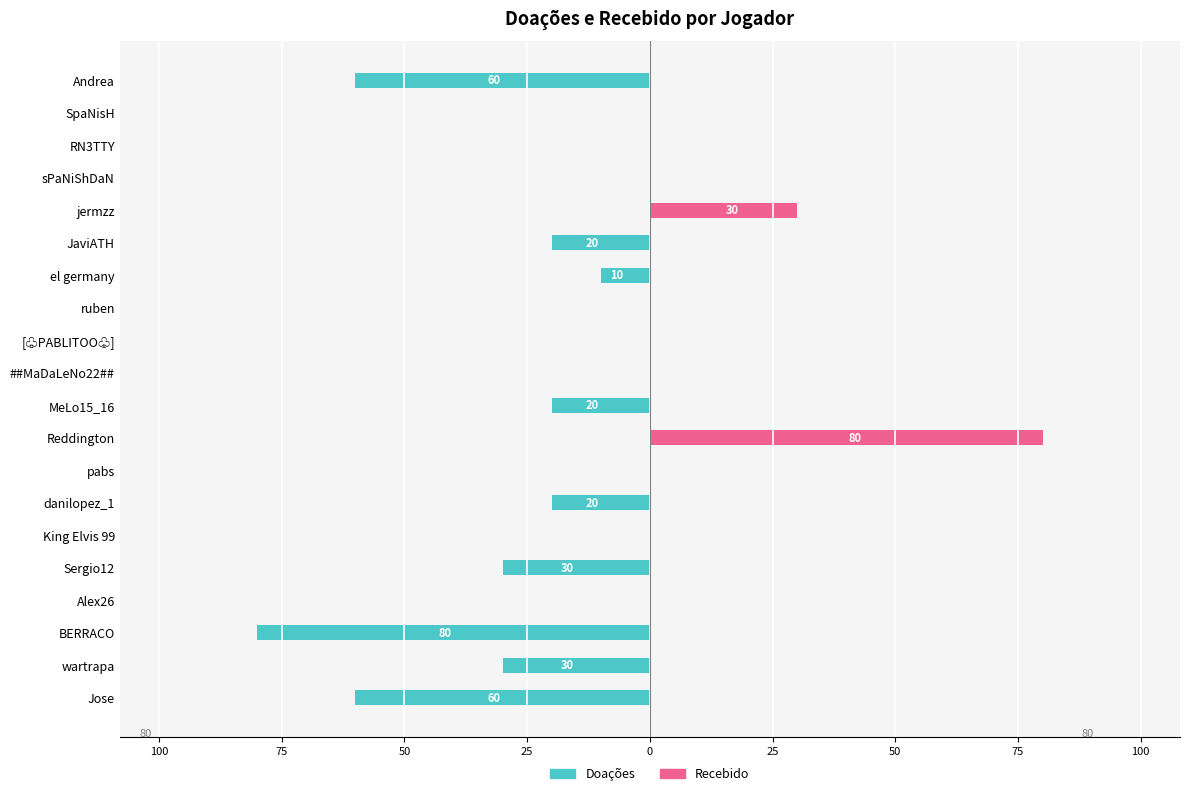

What is the approximate value of Recebido at jermzz, to the nearest 10?

30